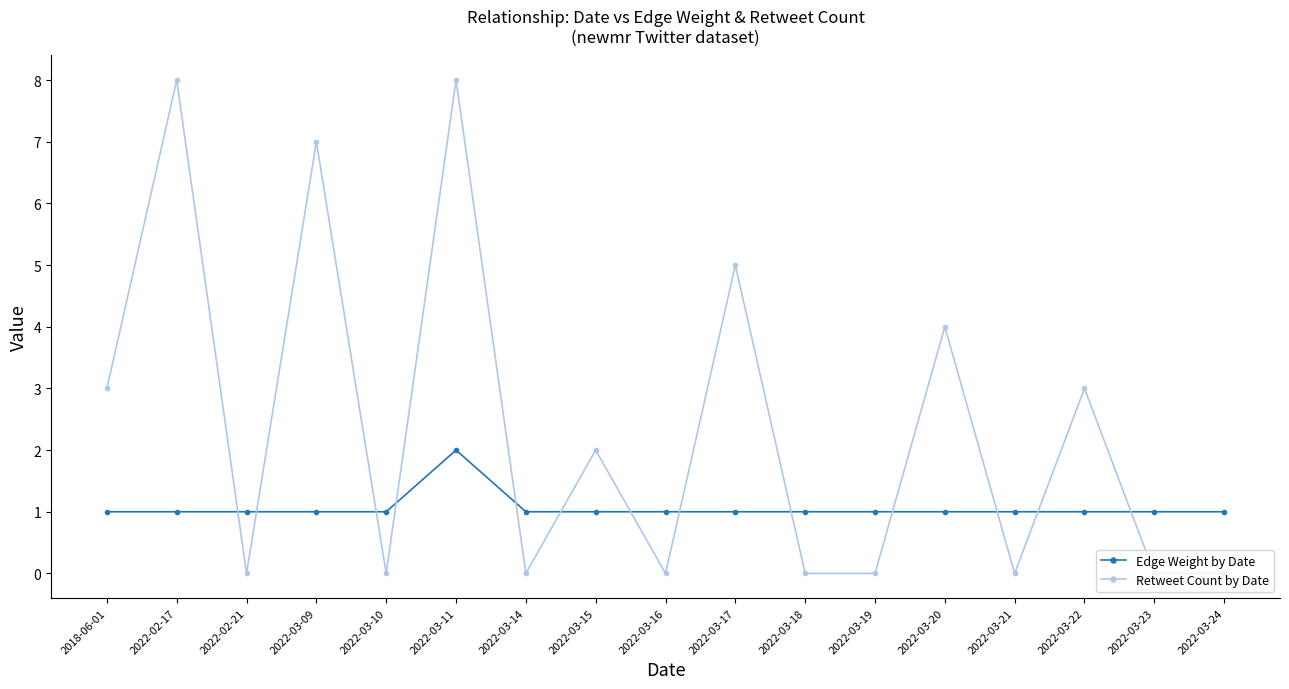

What is the difference between the Retweet Count by Date values at 2022-03-24 and 2022-03-22?

3